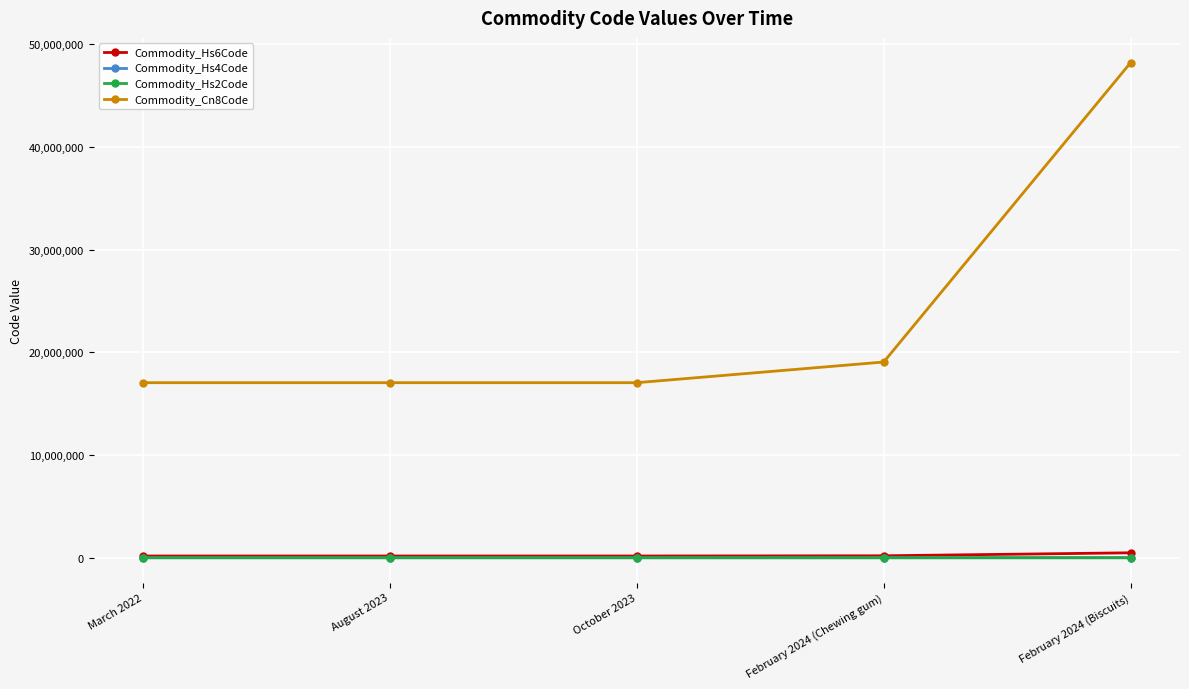

The value of Commodity_Hs6Code at August 2023 is 170410. True or false?

True